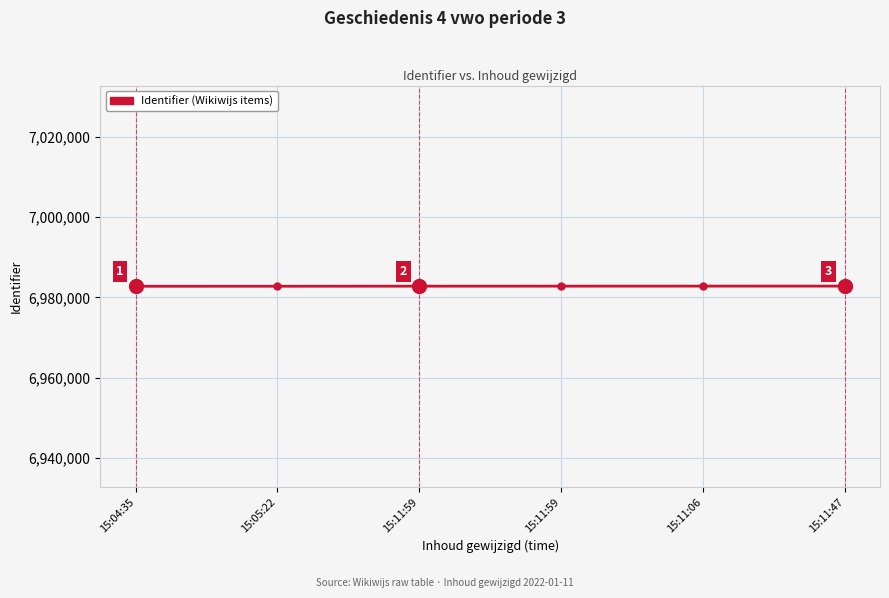

True or false: the data has more than 0 interior local peaks.

False